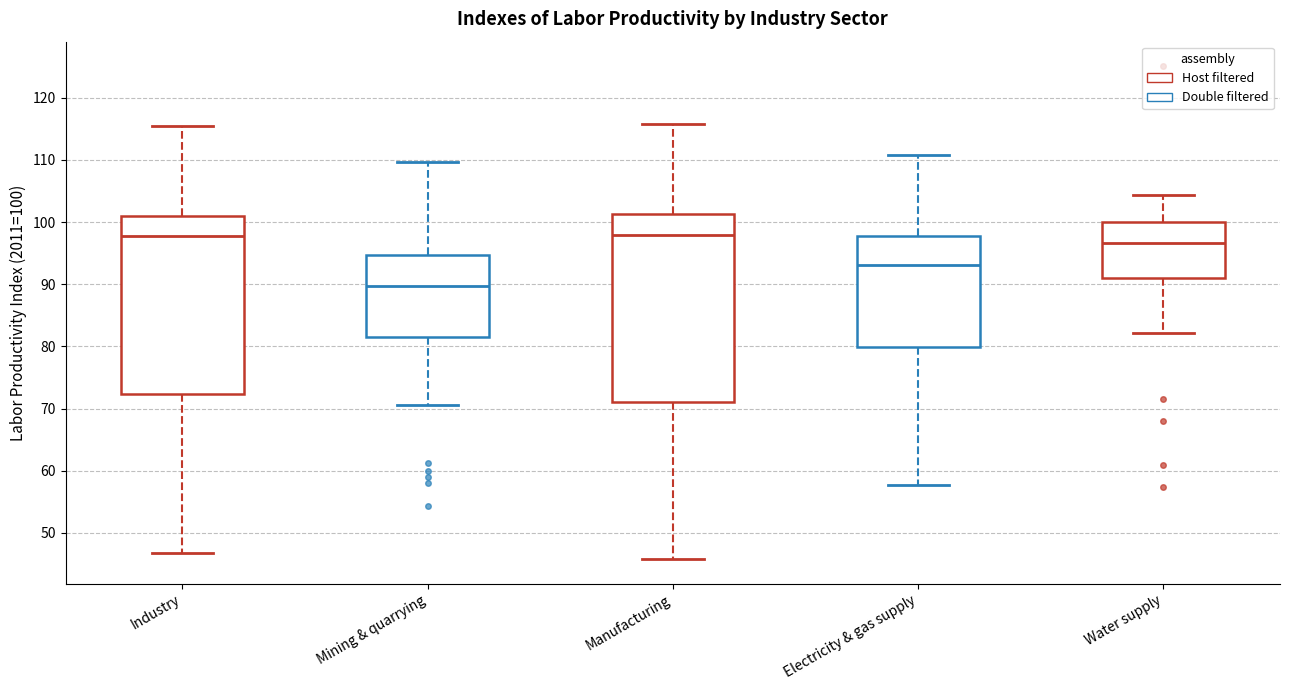

Comparing the boxes themselves (not the whiskers), which one is the tallest?

Manufacturing